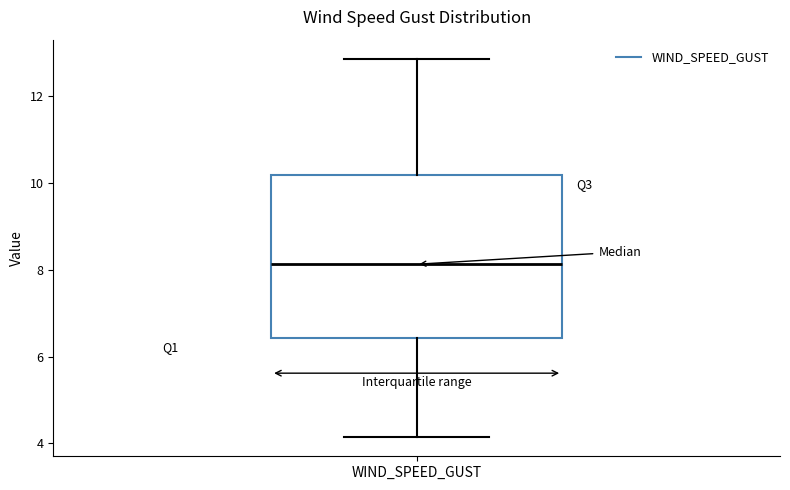

Where is the lower edge of the box for WIND_SPEED_GUST on the y-axis? The values are not printed on the chart, so give them approximately, as read against the axis.

6.4